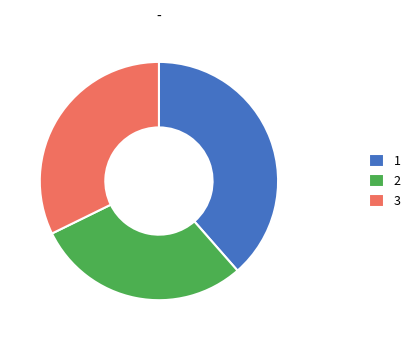

The 2 slice represents 20% of the pie. True or false?

False